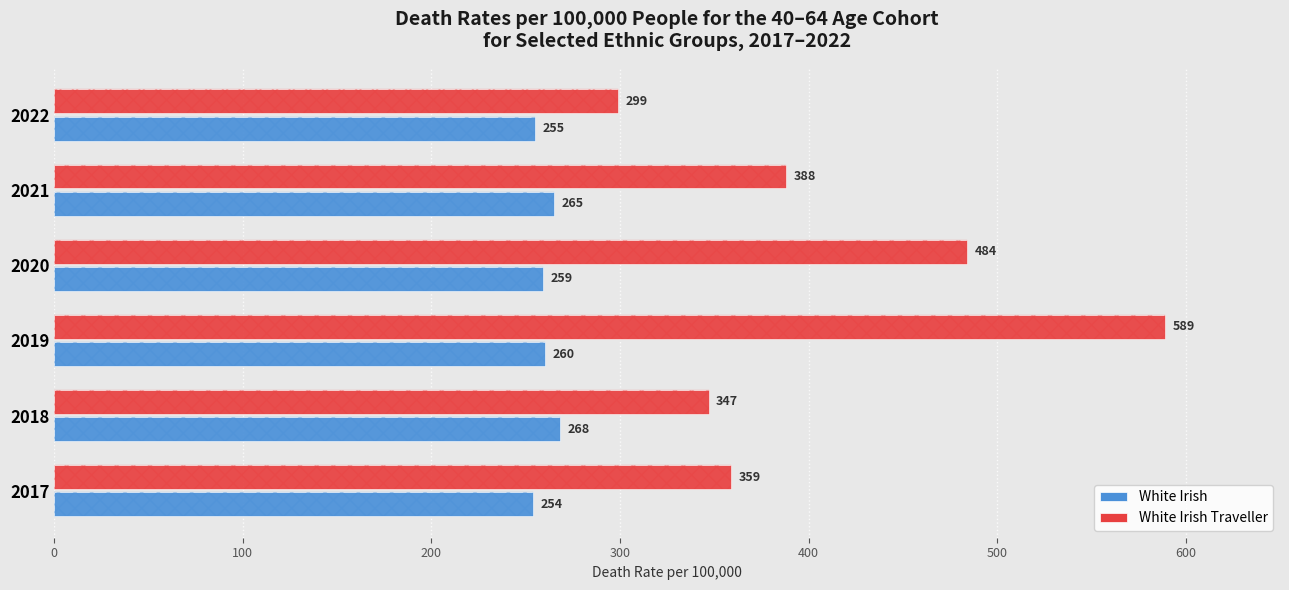

What is the average value of the White Irish series?

260